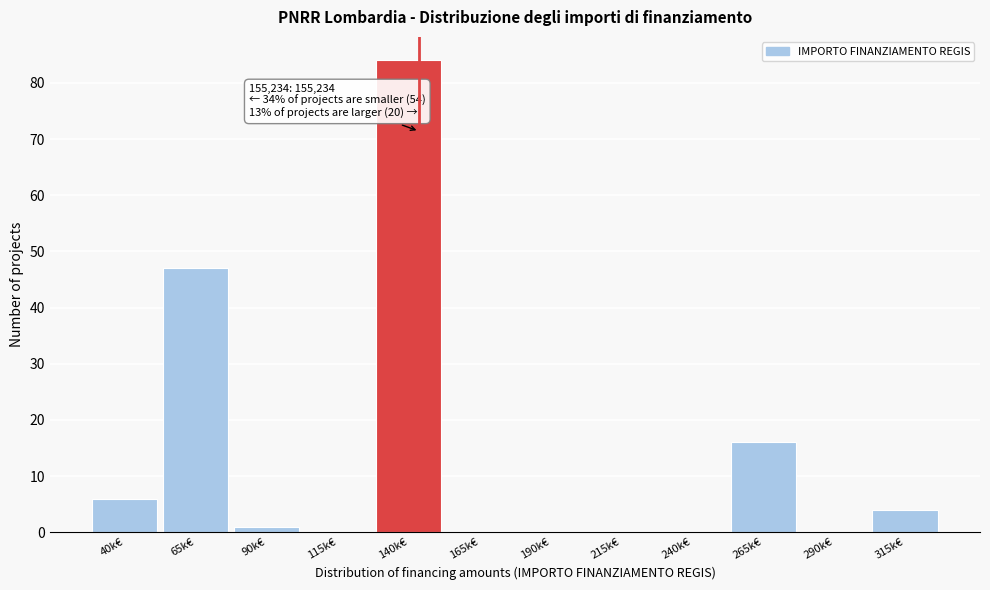

Reading right to left, extract all data points from this chart.

315k€=4	290k€=0	265k€=16	240k€=0	215k€=0	190k€=0	165k€=0	140k€=84	115k€=0	90k€=1	65k€=47	40k€=6